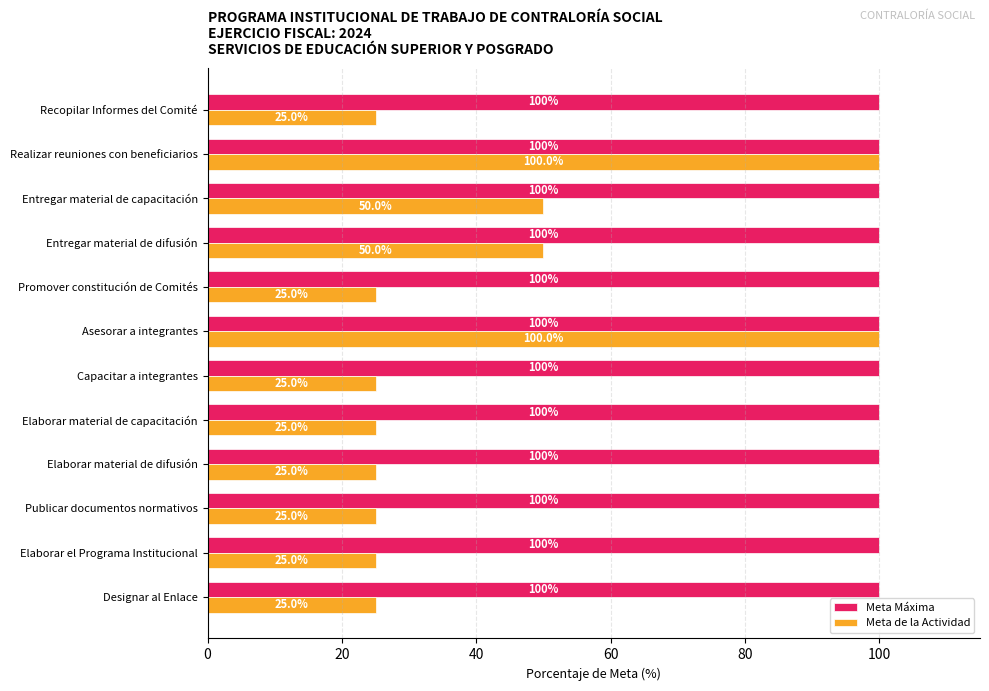

What is the maximum value shown in the chart?

100